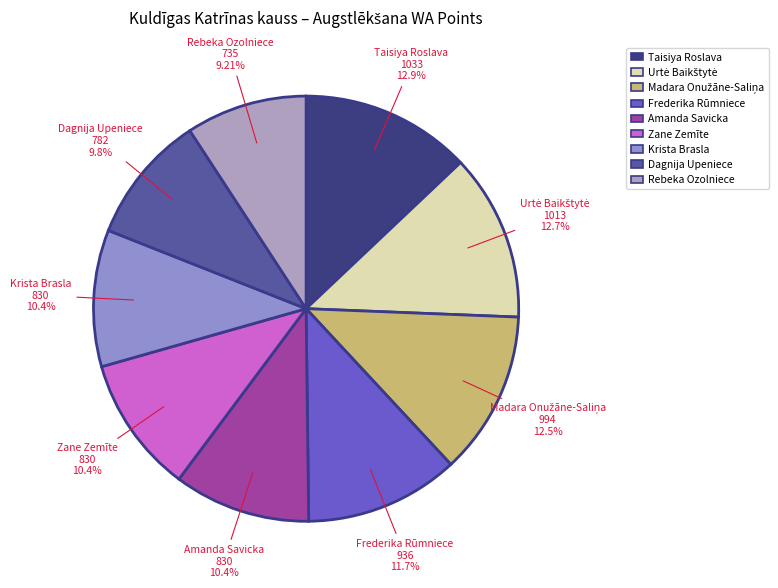

Is there a majority slice in this chart?

No